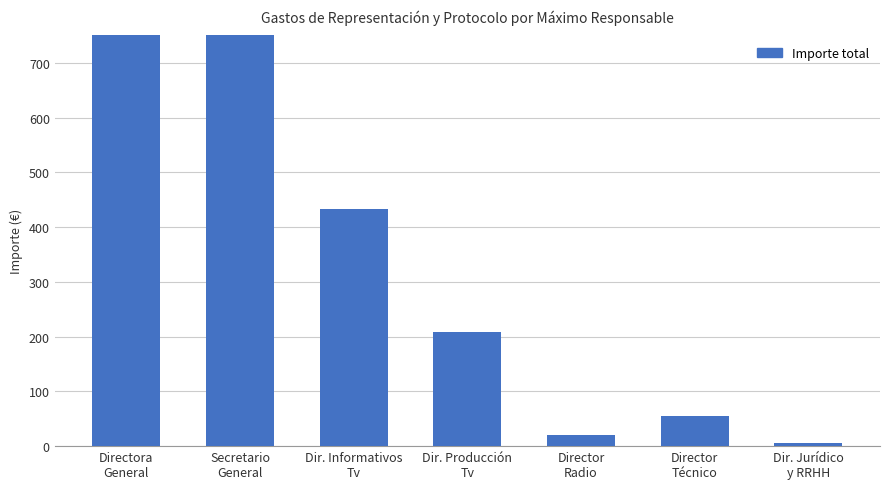

What is the label of the 4th bar from the right?

Dir. Producción
Tv